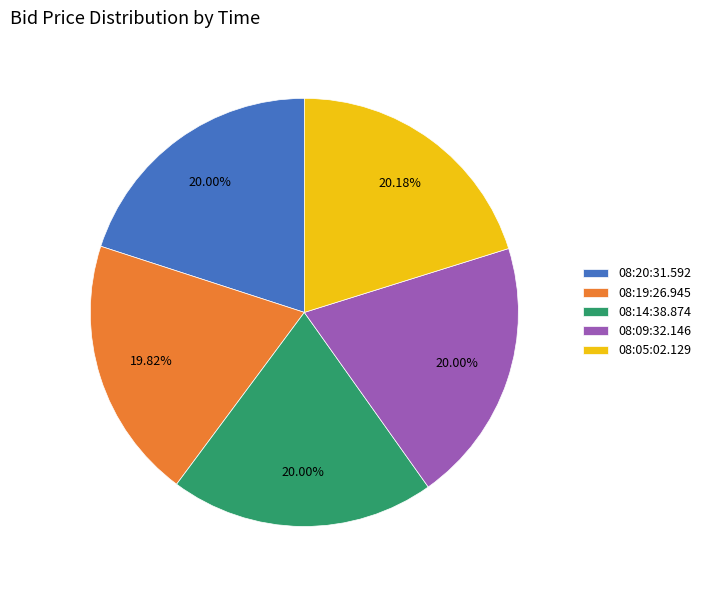

Does 08:09:32.146 account for over 50% of the chart?

No